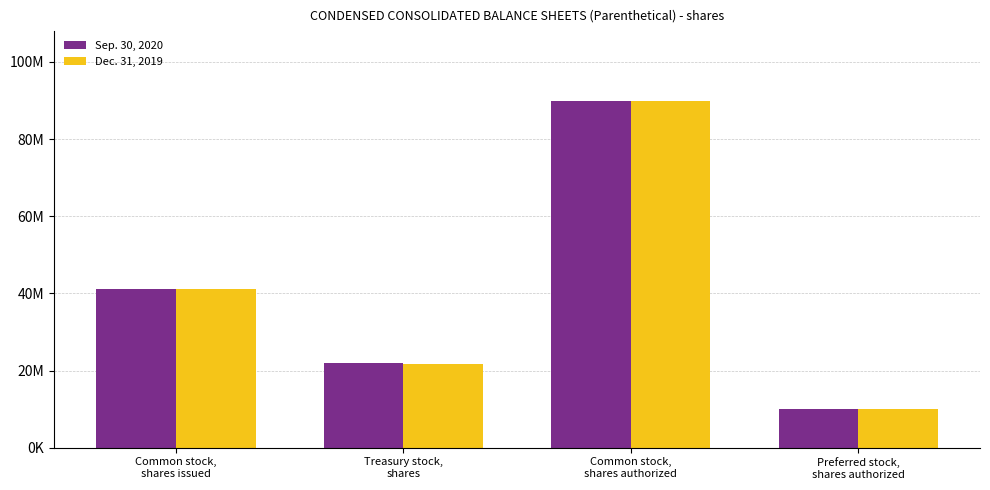

What are all the series names shown in the legend?

Sep. 30, 2020, Dec. 31, 2019